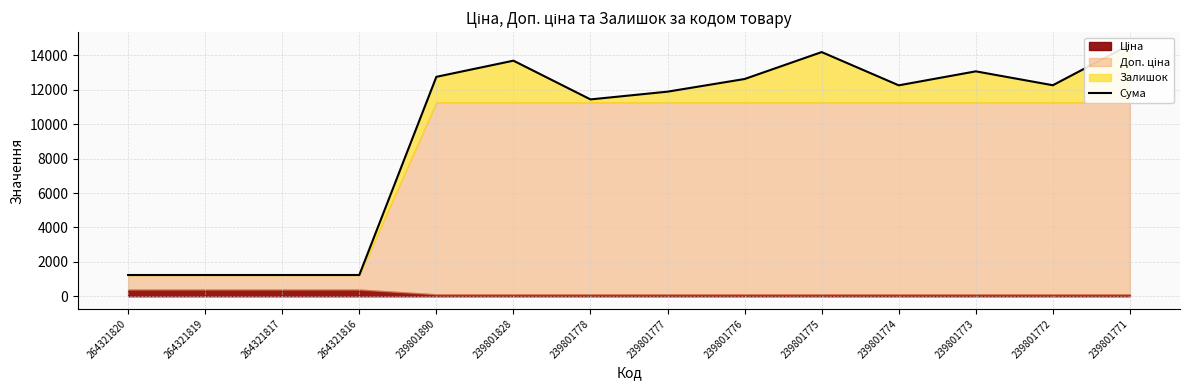

Reading left to right, extract all data points from this chart.

264321820=1235.9	264321819=1235.9	264321817=1235.9	264321816=1235.9	239801890=12758.3	239801828=13697.6	239801778=11445.5	239801777=11895.9	239801776=12632.0	239801775=14197.4	239801774=12263.9	239801773=13076.9	239801772=12269.4	239801771=14625.9